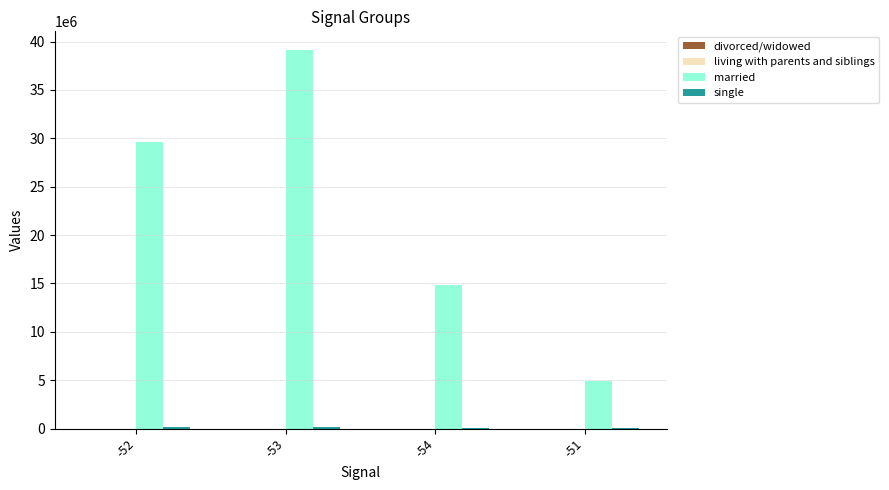

The value of married at -53 is 39103776.0. True or false?

True